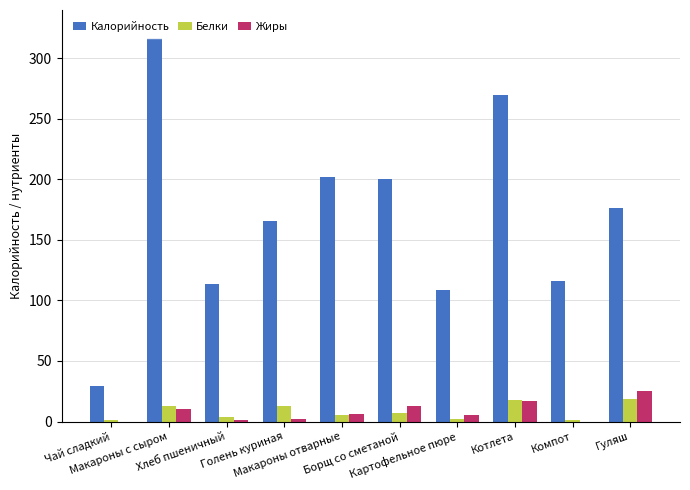

Which series has the largest total across all categories?

Калорийность